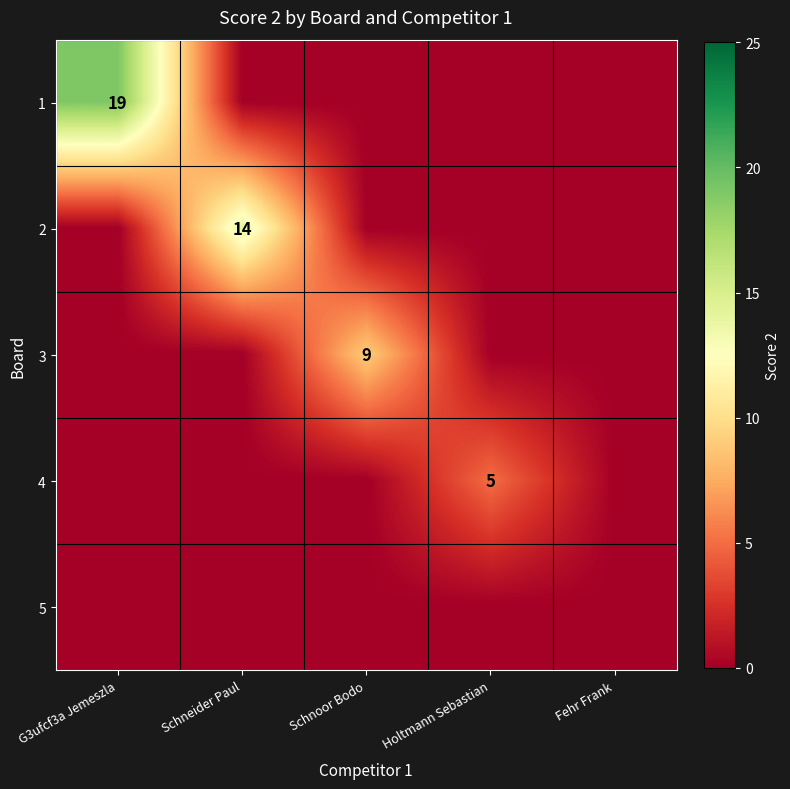

The value of 1 at G3ufcf3a Jemeszla is 32. True or false?

False